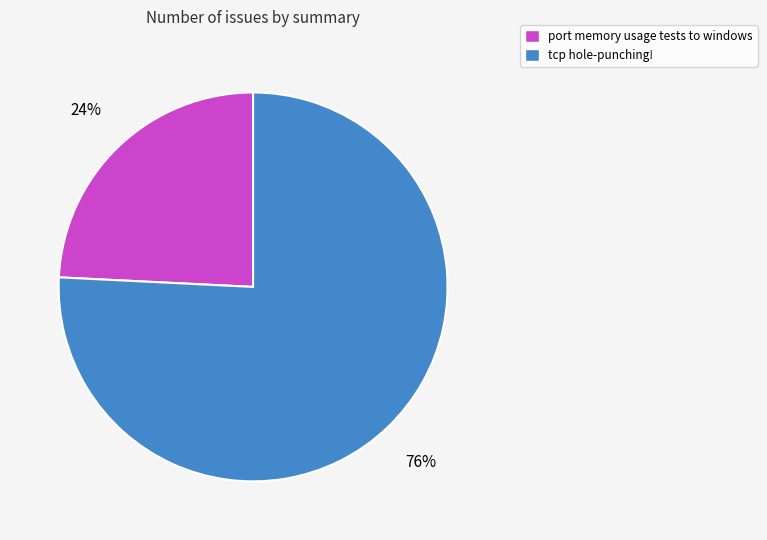

Is the sum of tcp hole-punching! and port memory usage tests to windows greater than half?

Yes